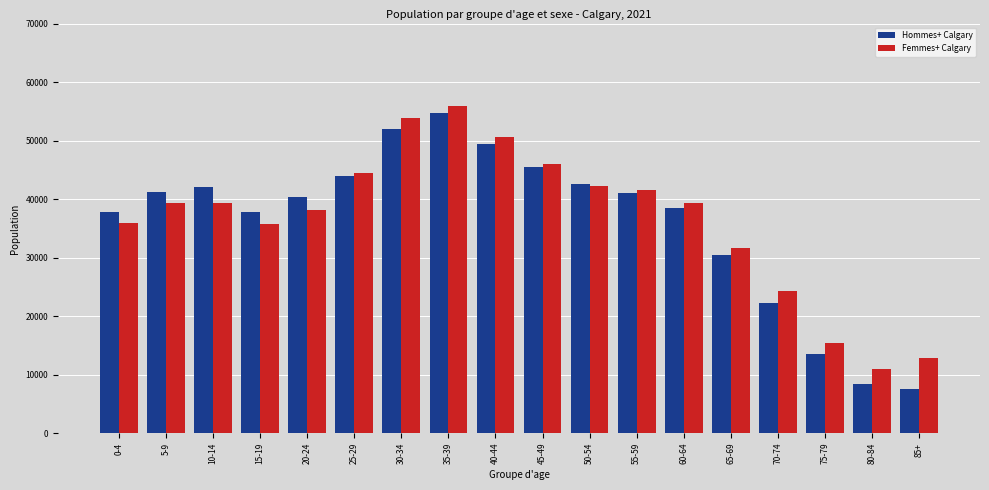

What is the lowest value of the Femmes+ Calgary series?

11035